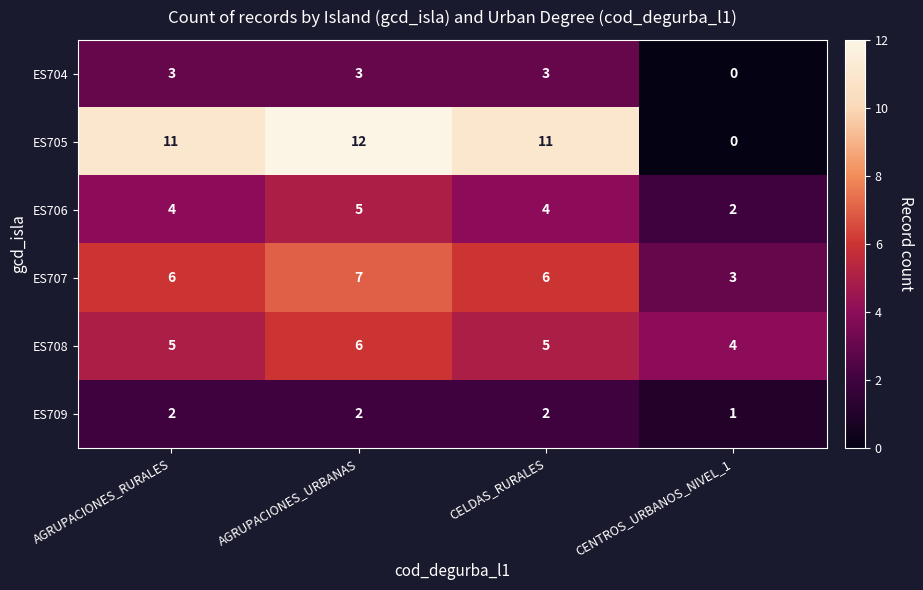

At which category does the chart reach its minimum across all series?

CENTROS_URBANOS_NIVEL_1